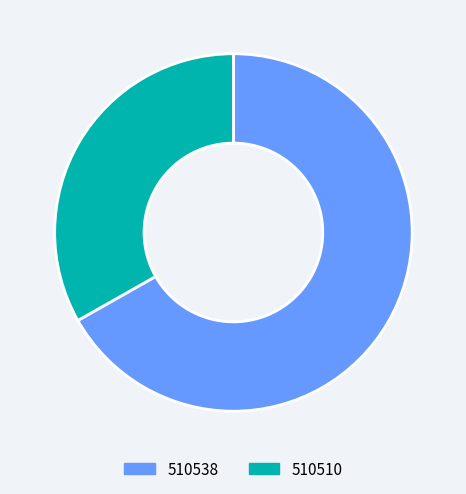

Between 510510 and 510538, which is larger?

510538